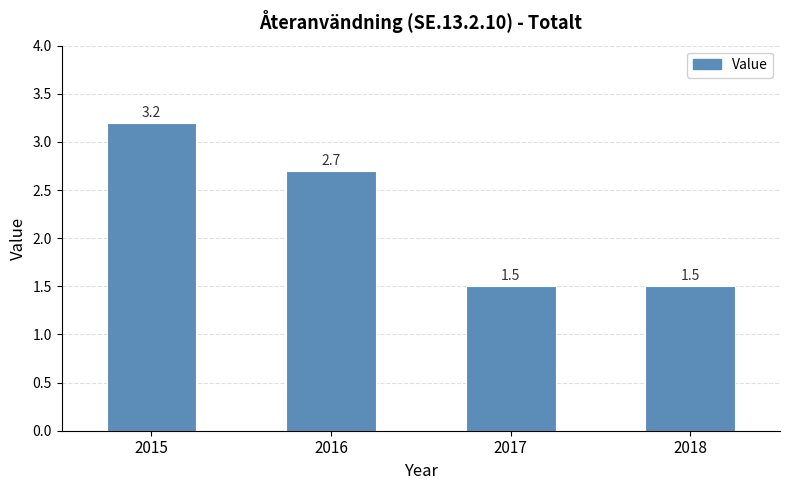

Reading left to right, extract all data points from this chart.

3.2	2.7	1.5	1.5